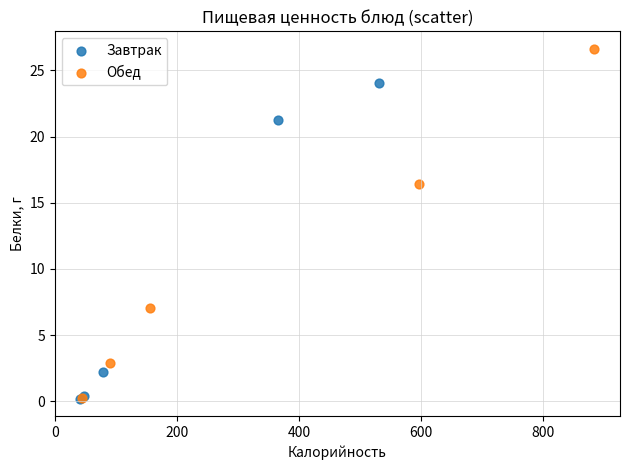

Which series contains the highest Y value?

Обед